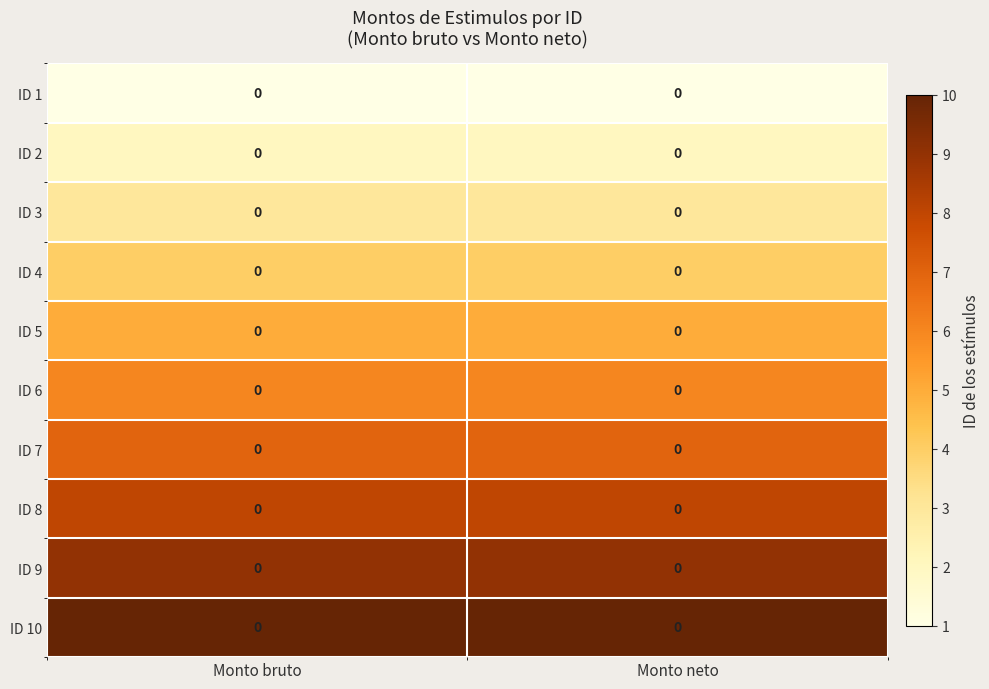

What is the spread (max minus min) of values at Monto bruto?

9